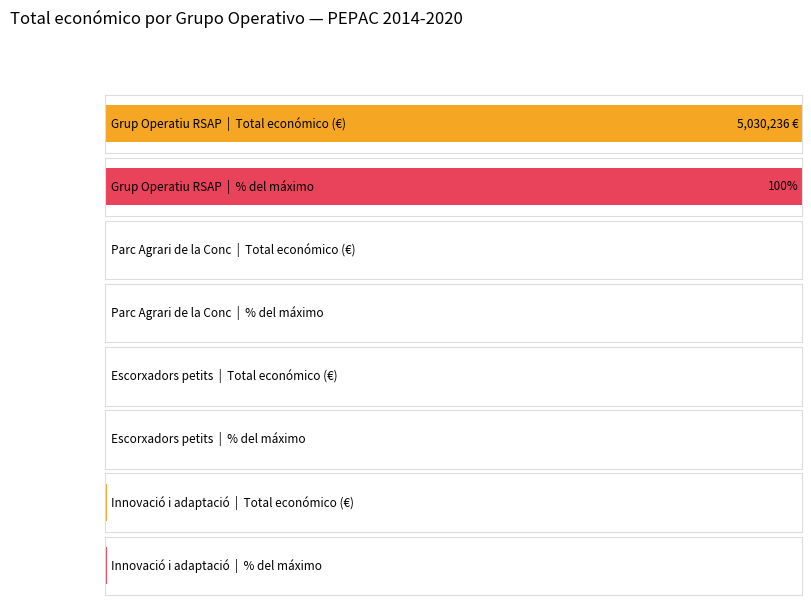

What is the label of the 2nd bar from the left?

Parc Agrari de la Conca